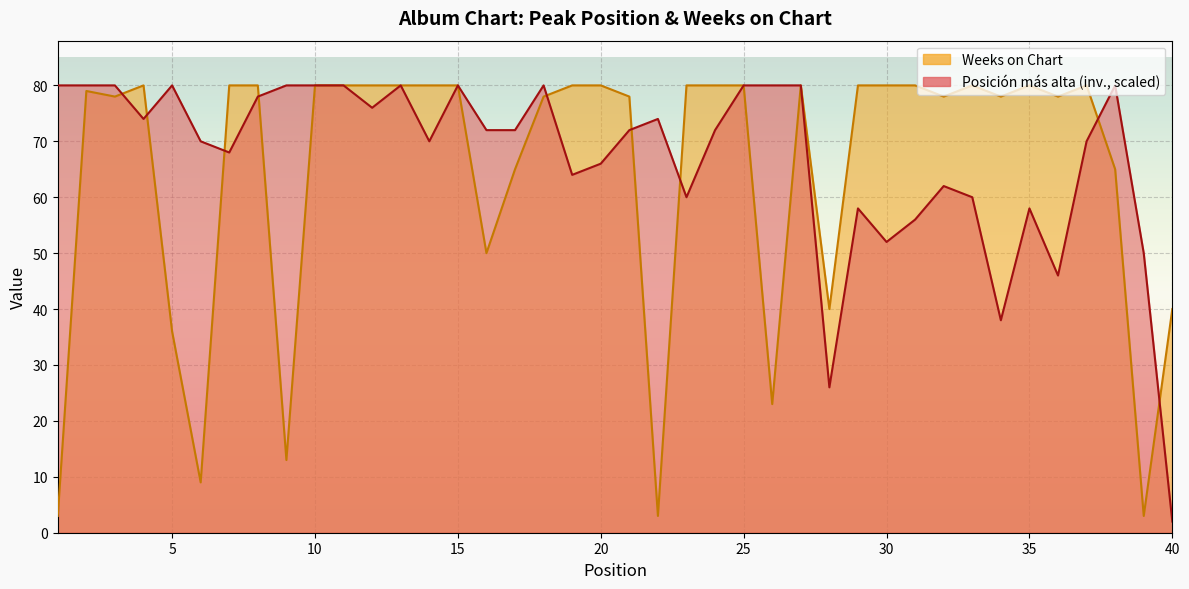

True or false: Posición más alta has a value of 86 at 19.

False